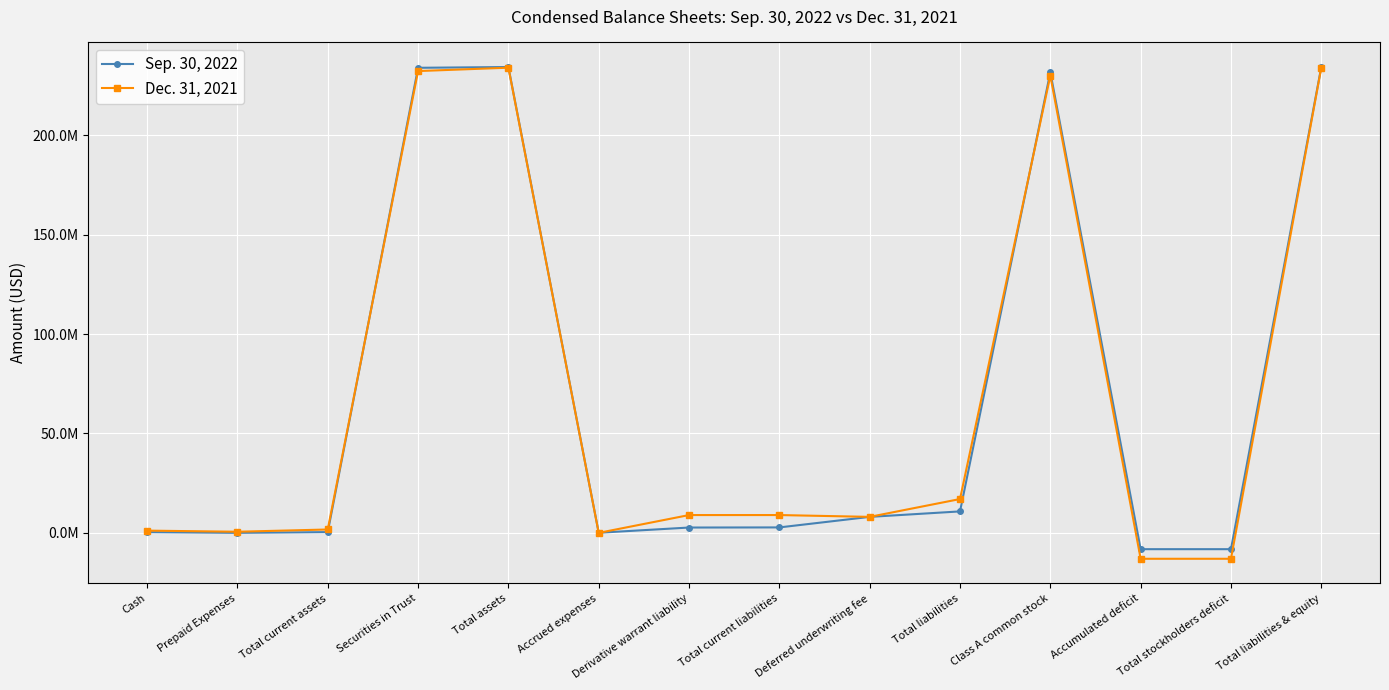

What are all the series names shown in the legend?

Sep. 30, 2022, Dec. 31, 2021